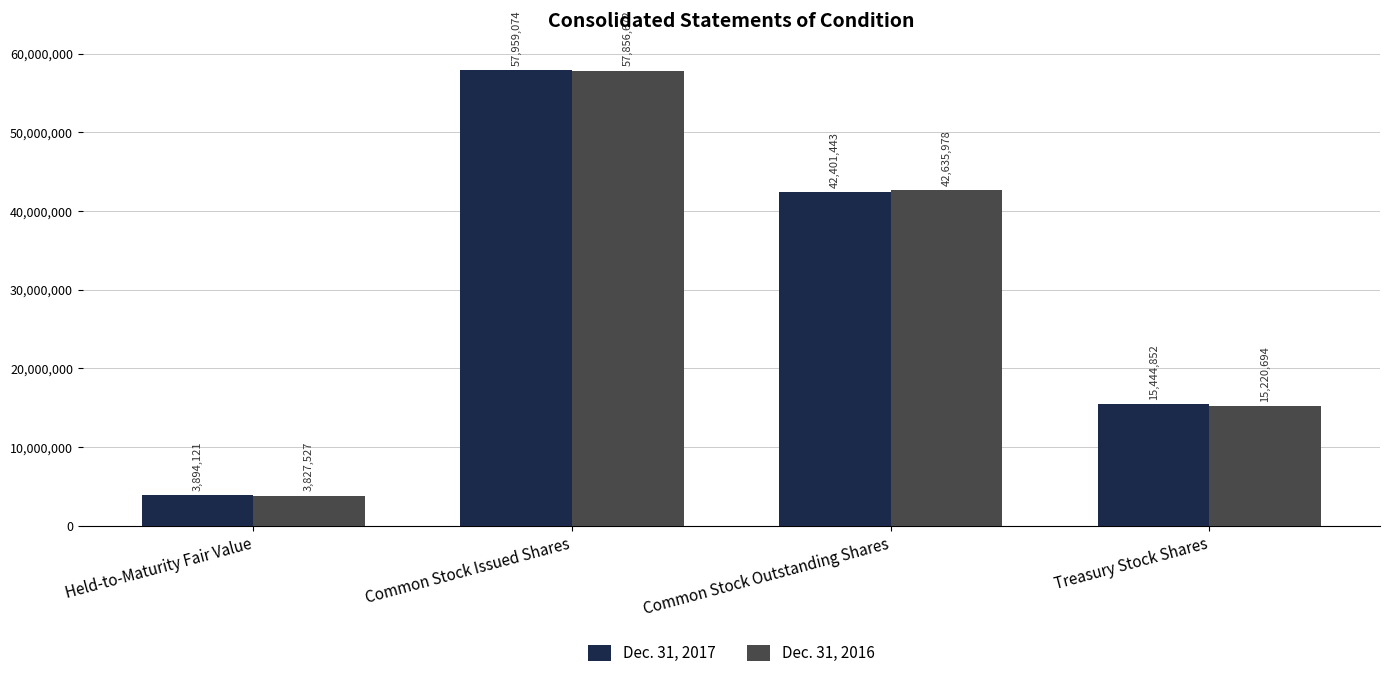

Count the Dec. 31, 2016 values in the range 15220694 to 57856672.

3